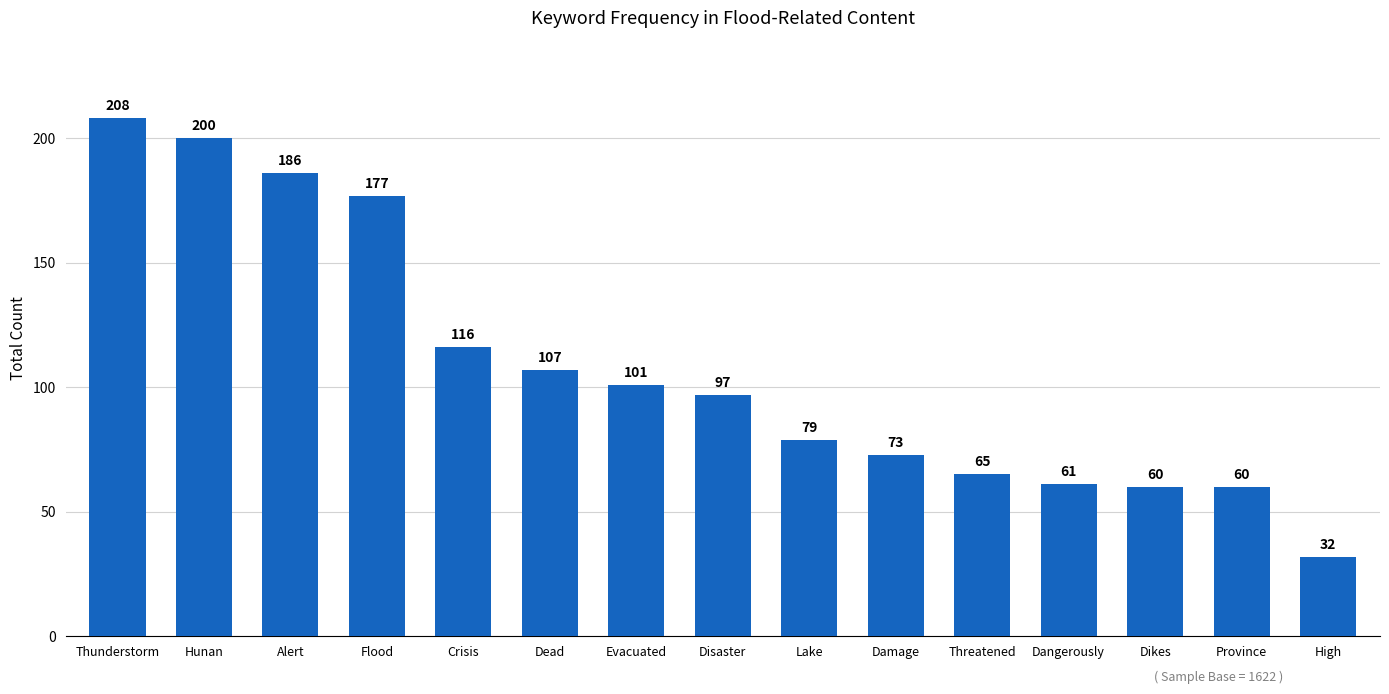

True or false: the data shows 186 at Alert.

True